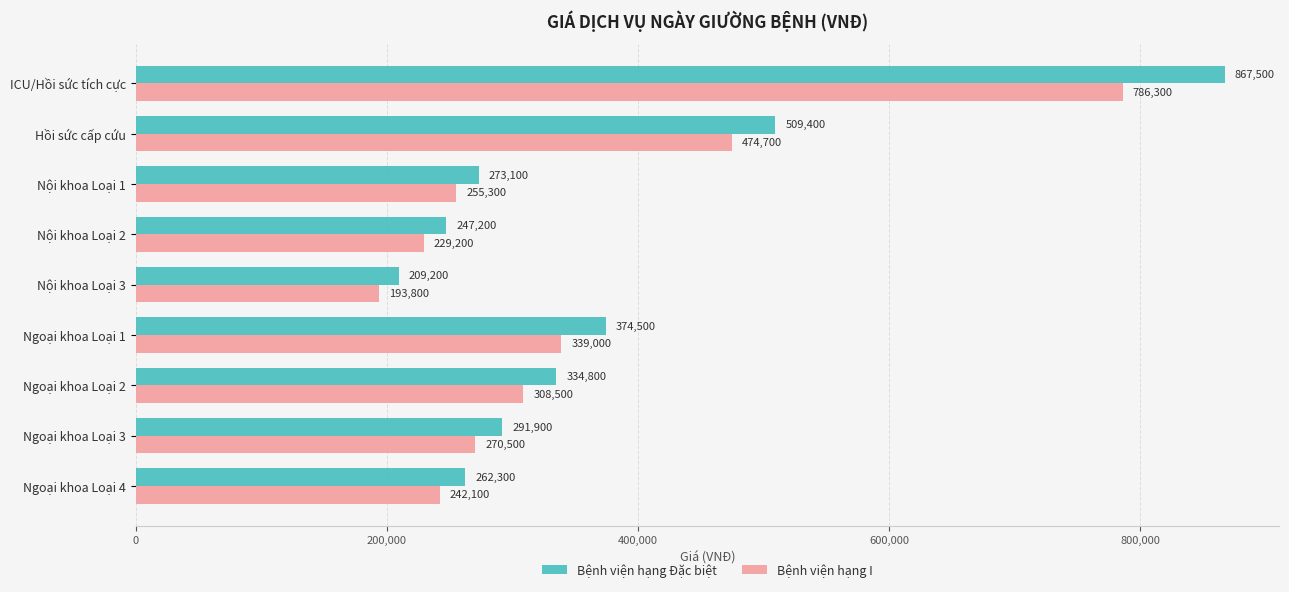

How many data points in Bệnh viện hạng Đặc biệt are less than 291900?

4